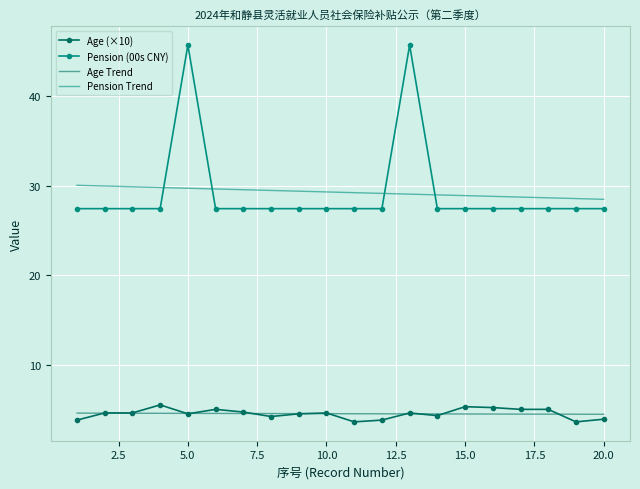

Which series has the widest spread of values?

Pension (00s CNY)